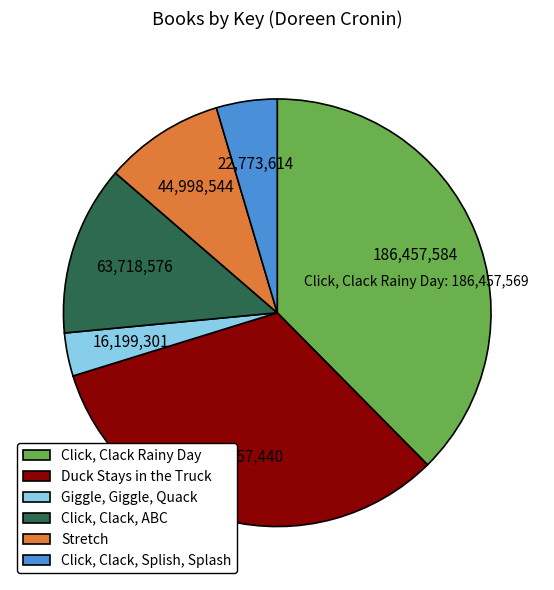

Do Stretch and Giggle, Giggle, Quack together represent more than half of the pie?

No